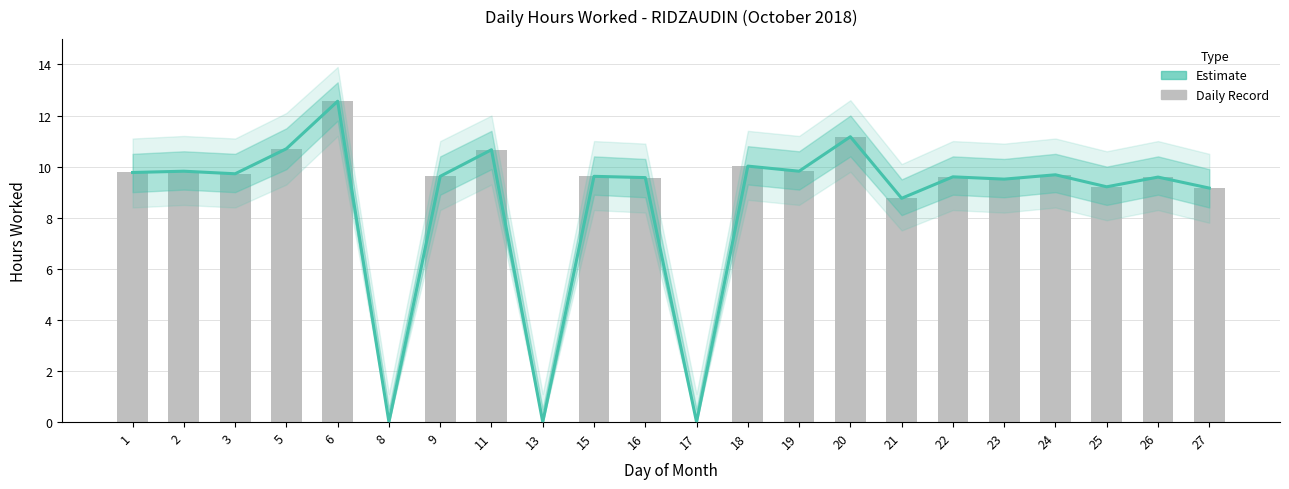

Reading left to right, transcribe all the data shown in this chart.

Estimate: 9.8	9.8	9.7	10.7	12.6	0.0	9.6	10.7	0.0	9.6	9.6	0.0	10.0	9.8	11.2	8.8	9.6	9.5	9.7	9.2	9.6	9.2
Daily Hours: 9.8	9.8	9.7	10.7	12.6	0.0	9.6	10.7	0.0	9.6	9.6	0.0	10.0	9.8	11.2	8.8	9.6	9.5	9.7	9.2	9.6	9.2